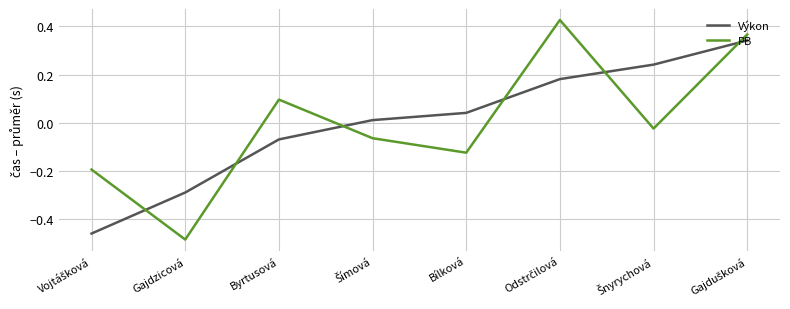

What is the difference between the maximum and minimum values in the Výkon series?

0.8